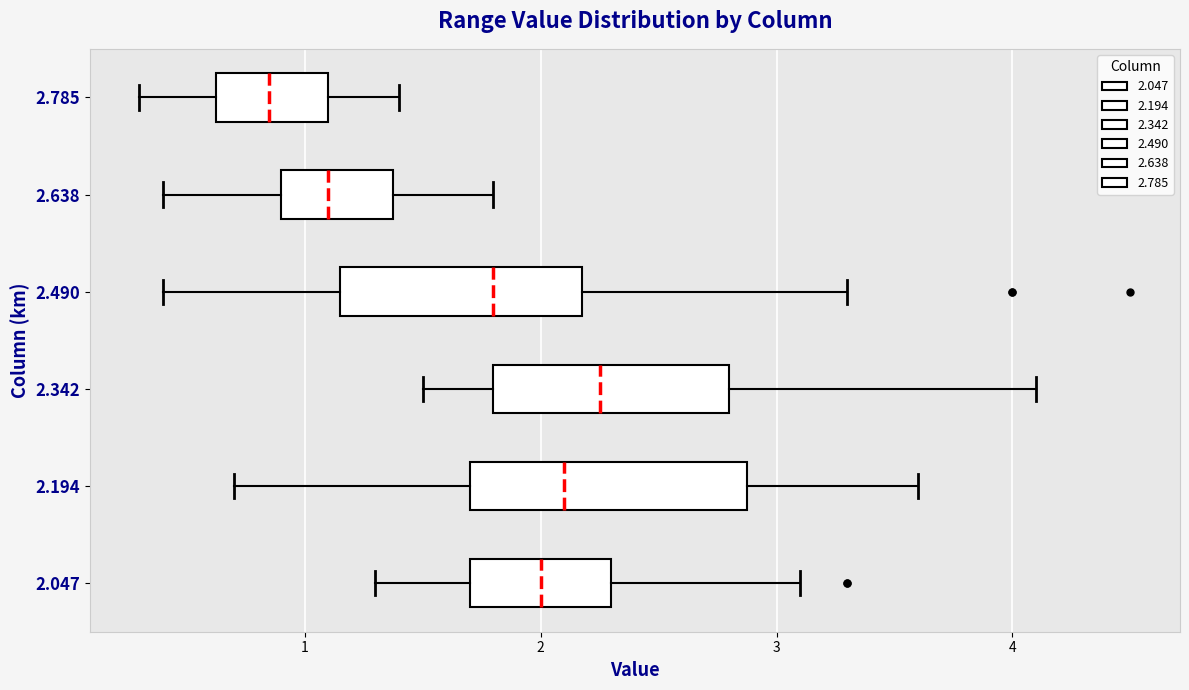

Which box is the widest, from its left edge to its right edge?

2.194